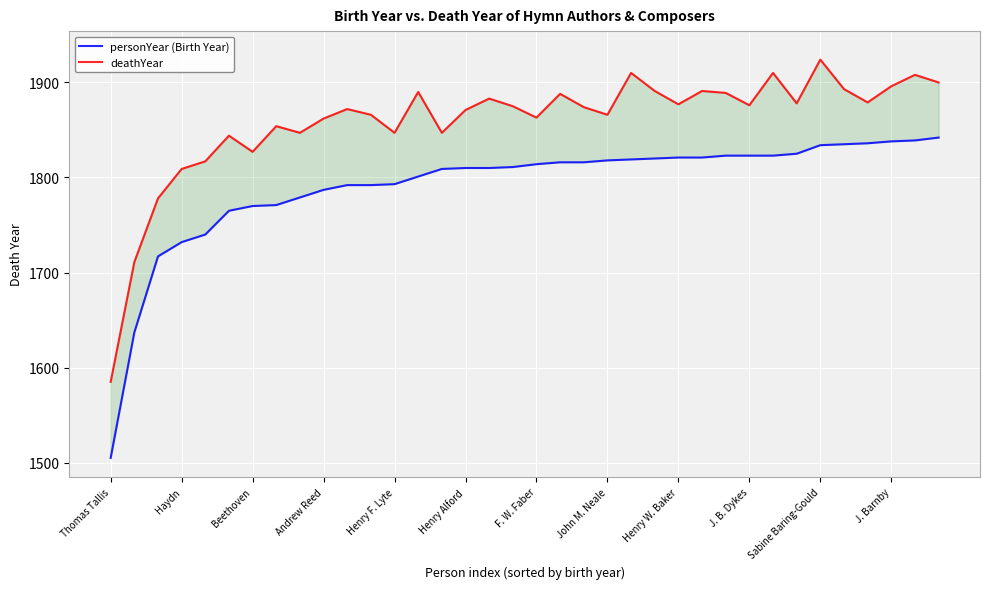

At which category is the sum across all series the highest?

Sabine Baring-Gould